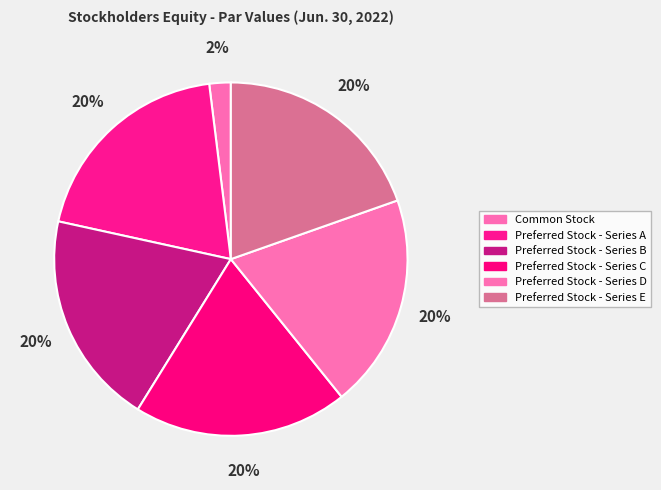

To the nearest percent, what is the difference between the Common Stock and Preferred Stock - Series D slice percentages?

18%